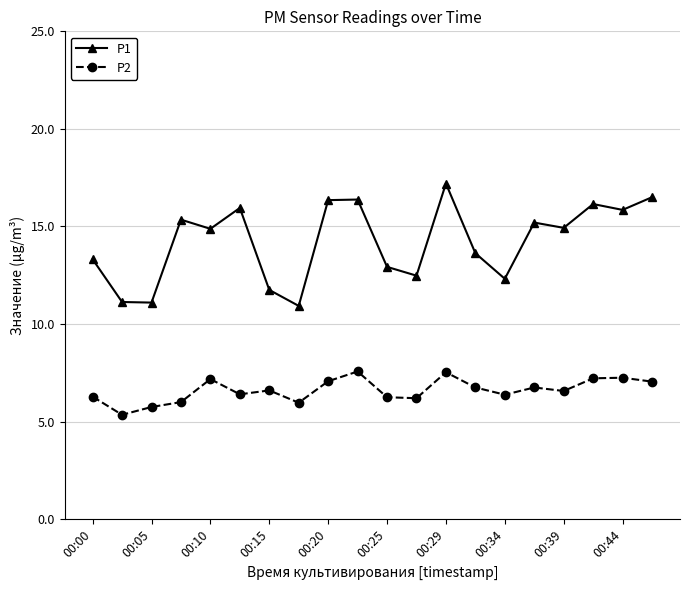

What is the difference between the maximum and minimum values in the P2 series?

2.2